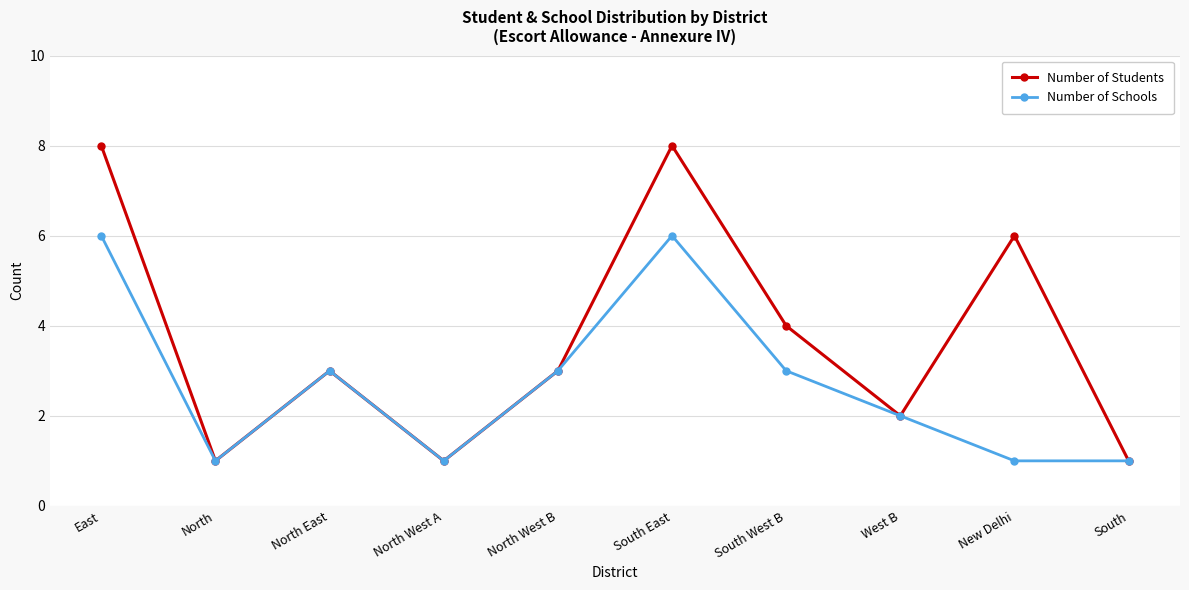

What is the label of the 1st point from the left?

East